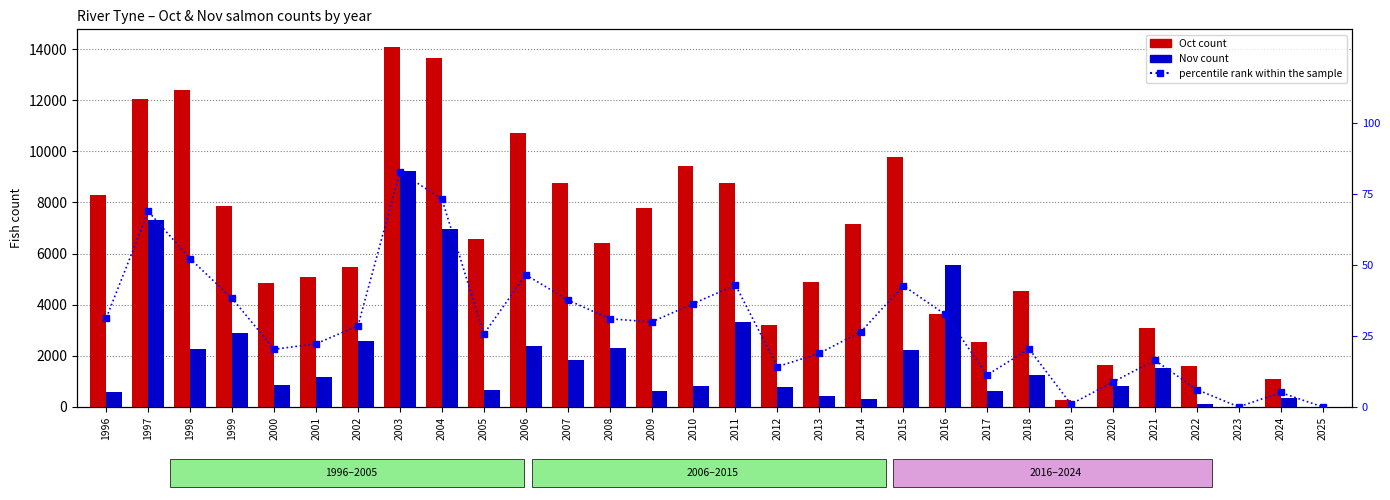

Is it true that Oct (col_10) equals 3509.0 at 2003?

False